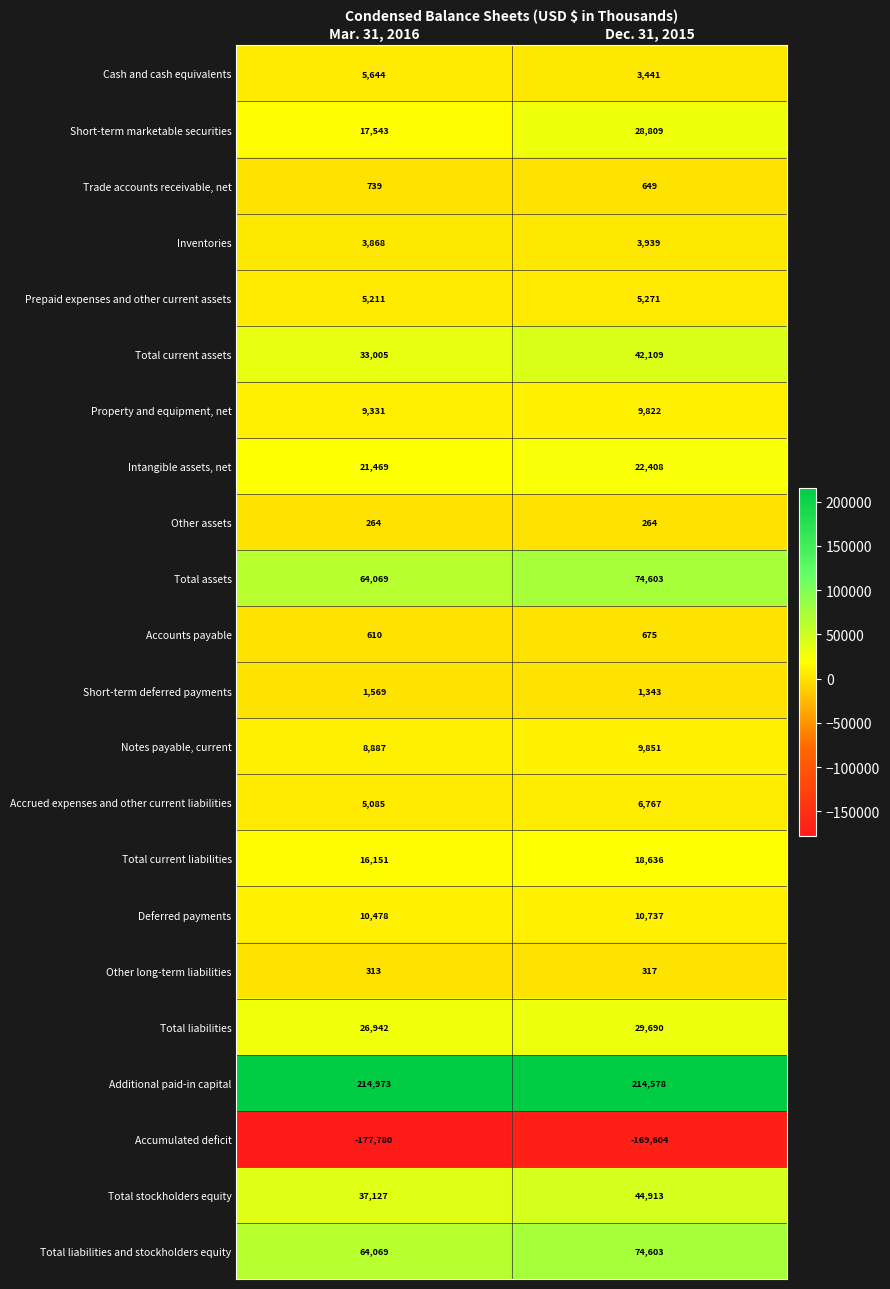

The Accounts payable series shows 423 at Dec. 31, 2015. True or false?

False